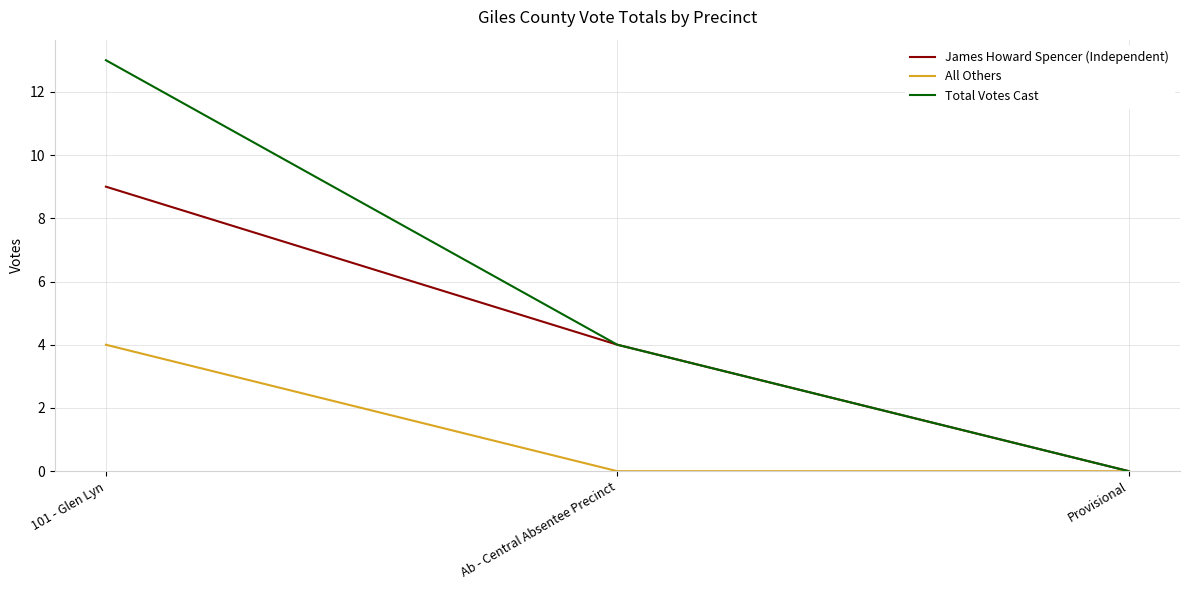

Which series has the largest total across all categories?

Total Votes Cast